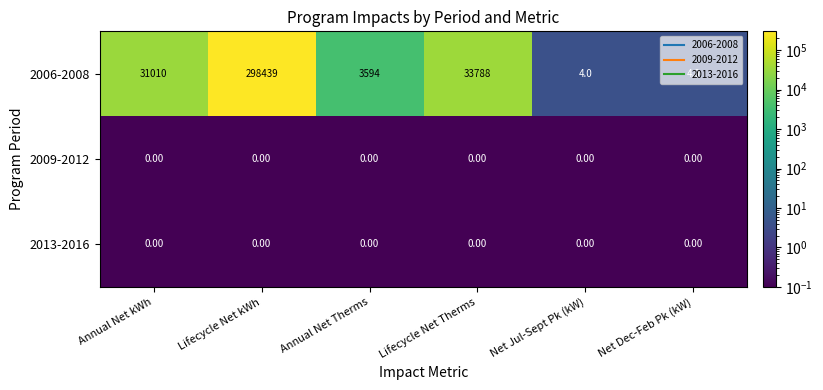

How many distinct data groups are displayed?

3